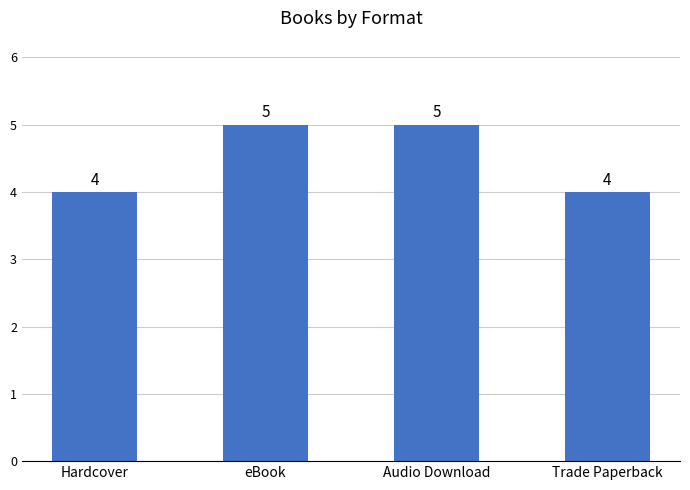

What is the approximate value at eBook?

5